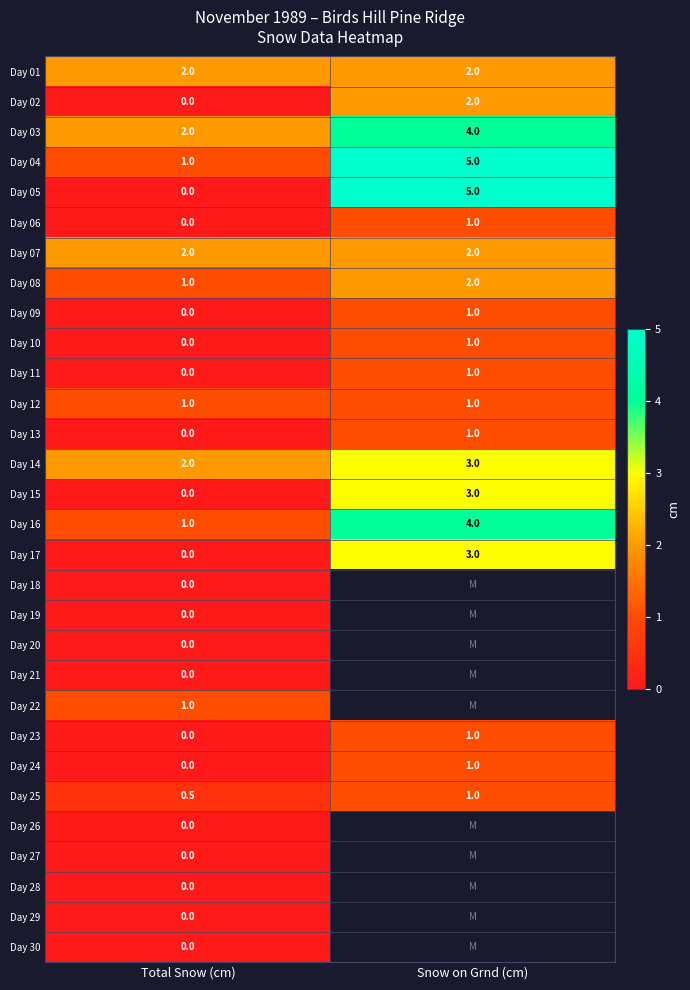

What is the total value across all series at Total Snow (cm)?

13.5